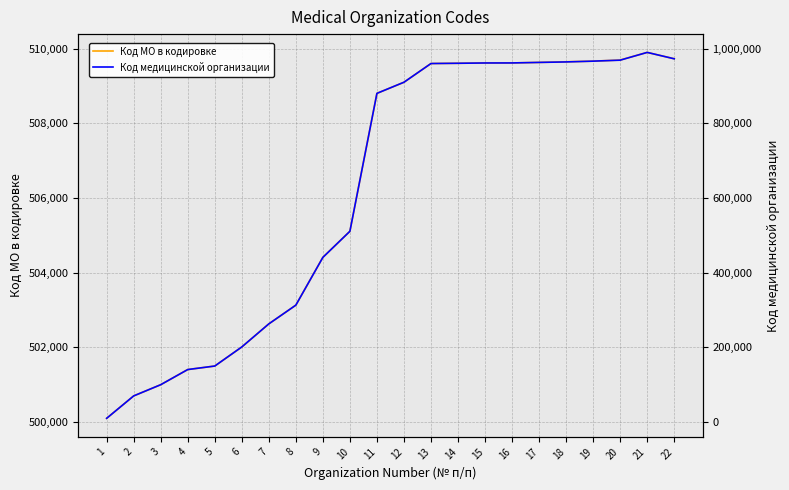

Which series ends up on top after the final intersection of Код МО в кодировке and Код медицинской организации?

Код медицинской организации